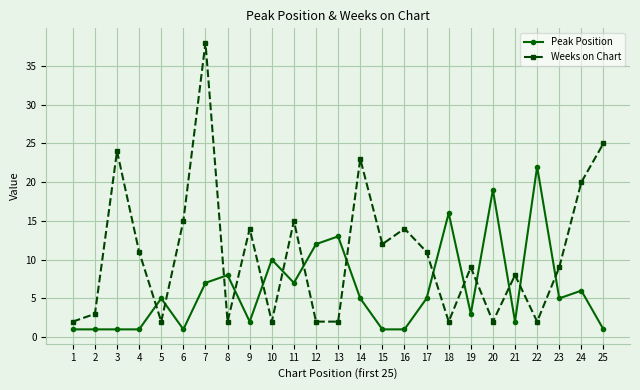

Reading left to right, list all the values displayed in this chart.

Peak Position: 1	1	1	1	5	1	7	8	2	10	7	12	13	5	1	1	5	16	3	19	2	22	5	6	1
Weeks on Chart: 2	3	24	11	2	15	38	2	14	2	15	2	2	23	12	14	11	2	9	2	8	2	9	20	25